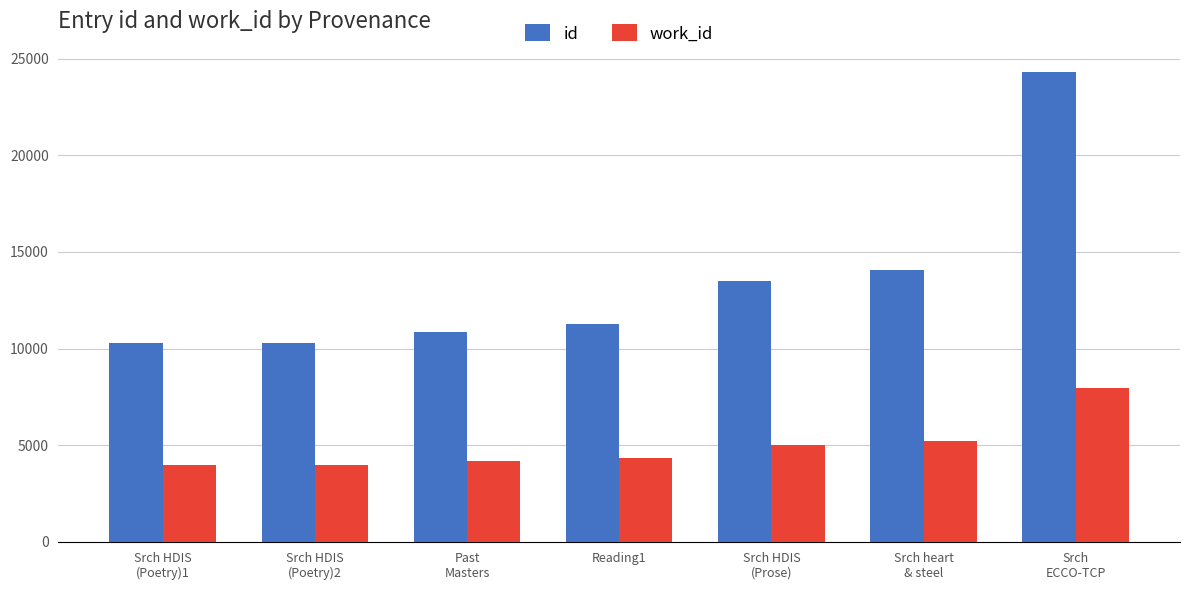

Does the chart contain stacked bars?

No